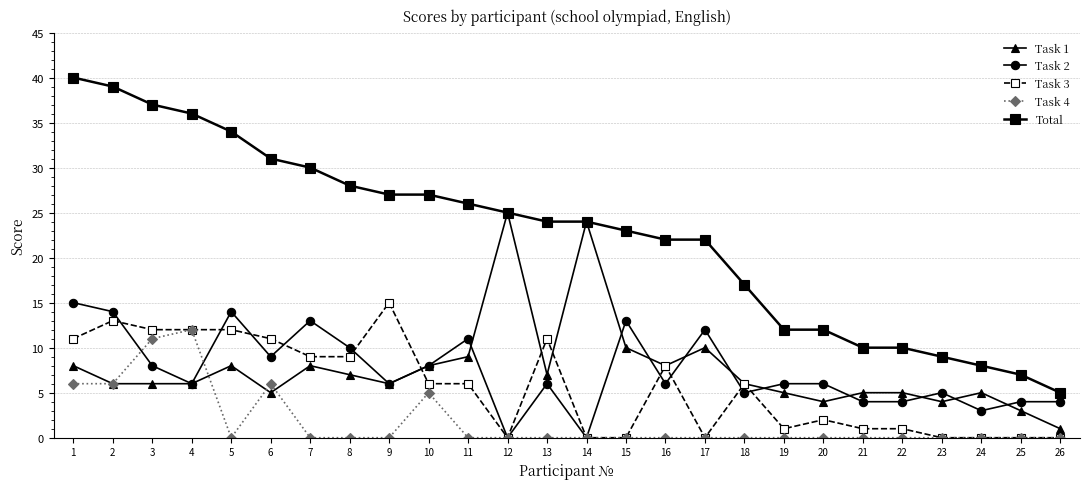

How many categories are shown in the chart?

26